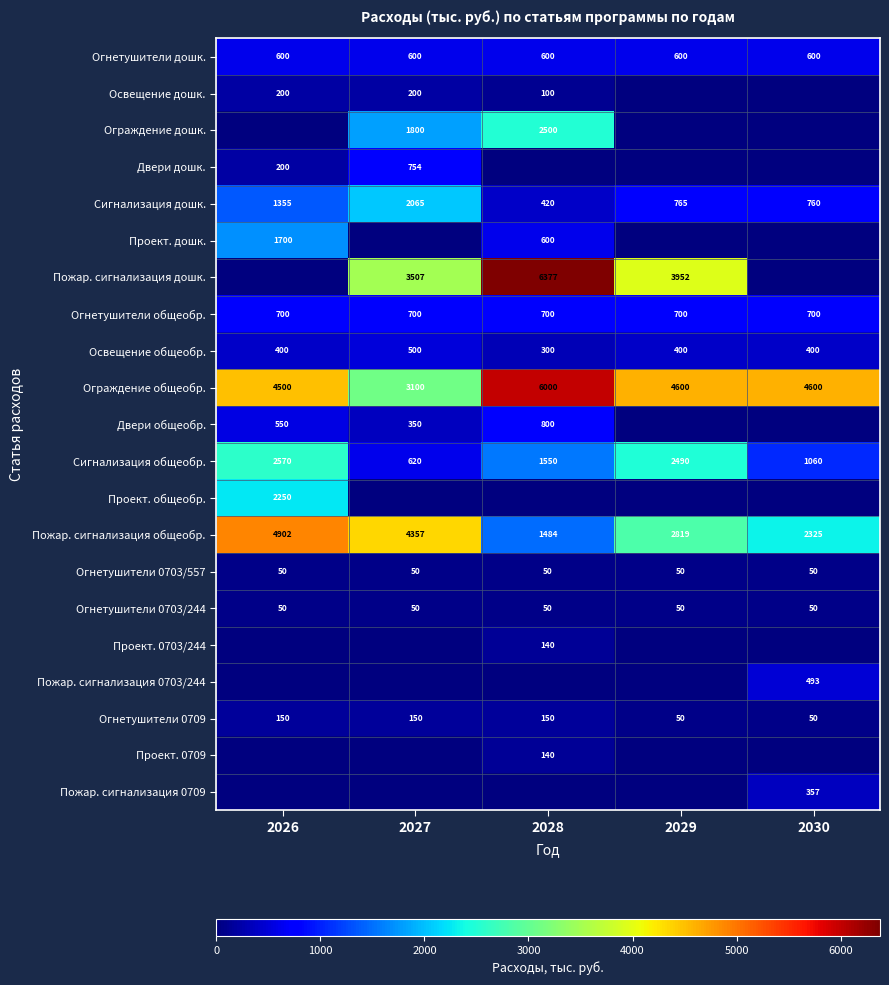

What is the minimum value for Огнетушители общеобр.?

700